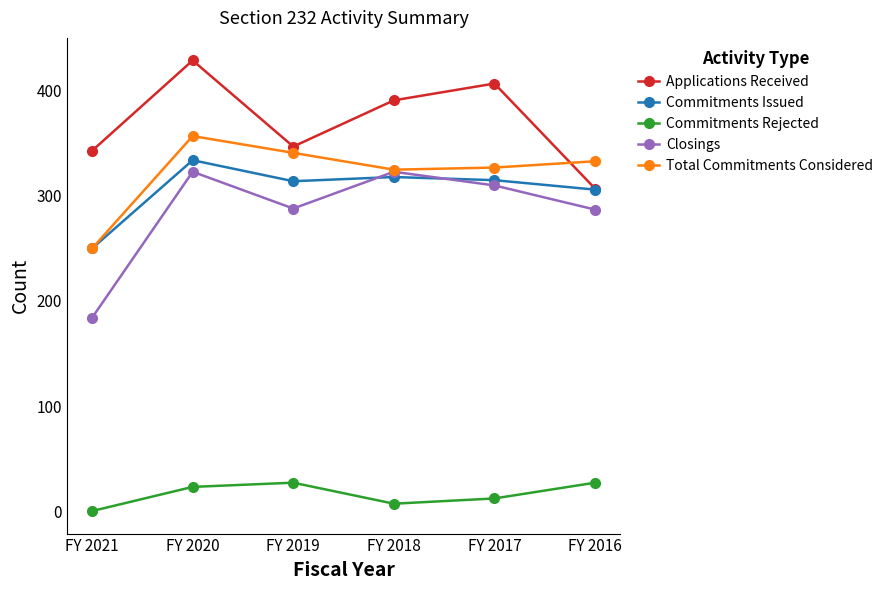

Is the value of Closings at FY 2017 greater than the value of Applications Received at FY 2020?

No